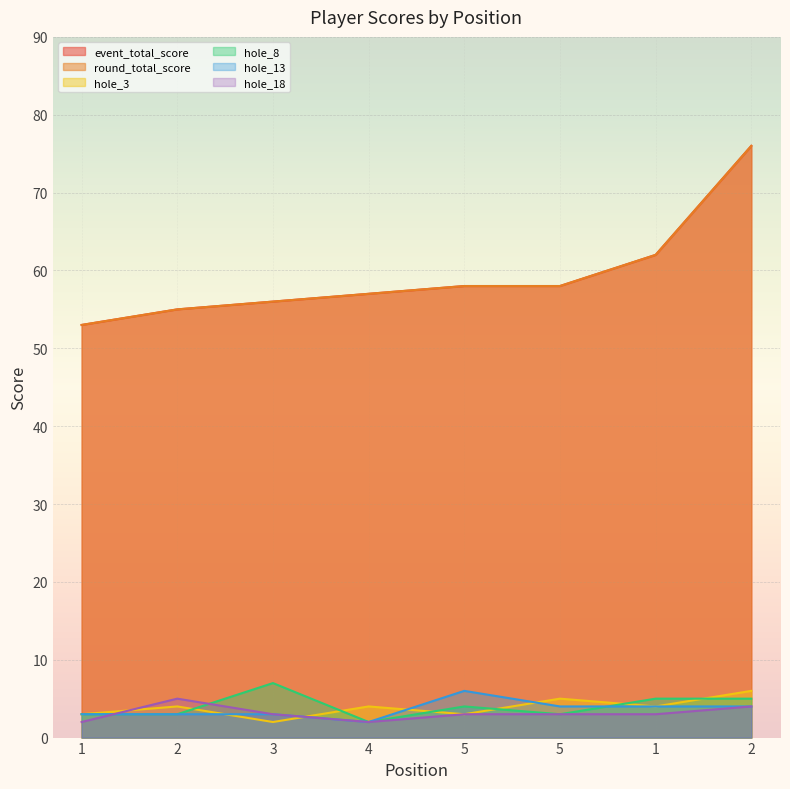

Where is the first local minimum for hole_8?

4